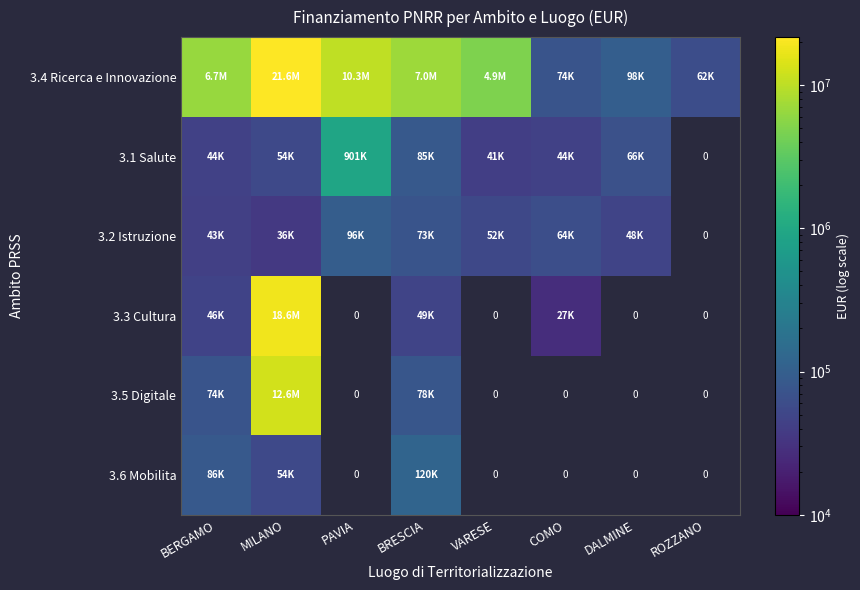

What is the difference between the maximum and minimum values in the 3.2 Istruzione series?

59940.2